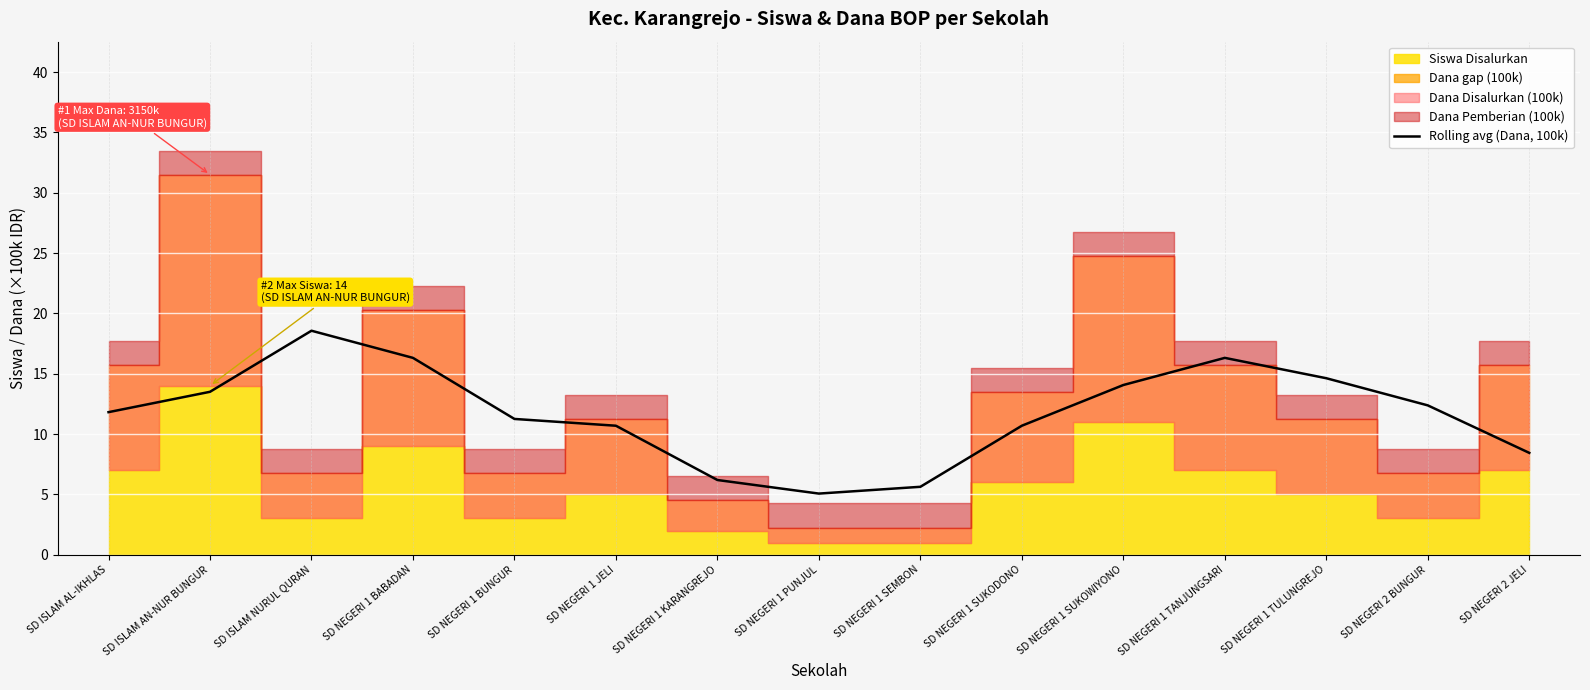

What position from the right is SD NEGERI 1 BABADAN?

12